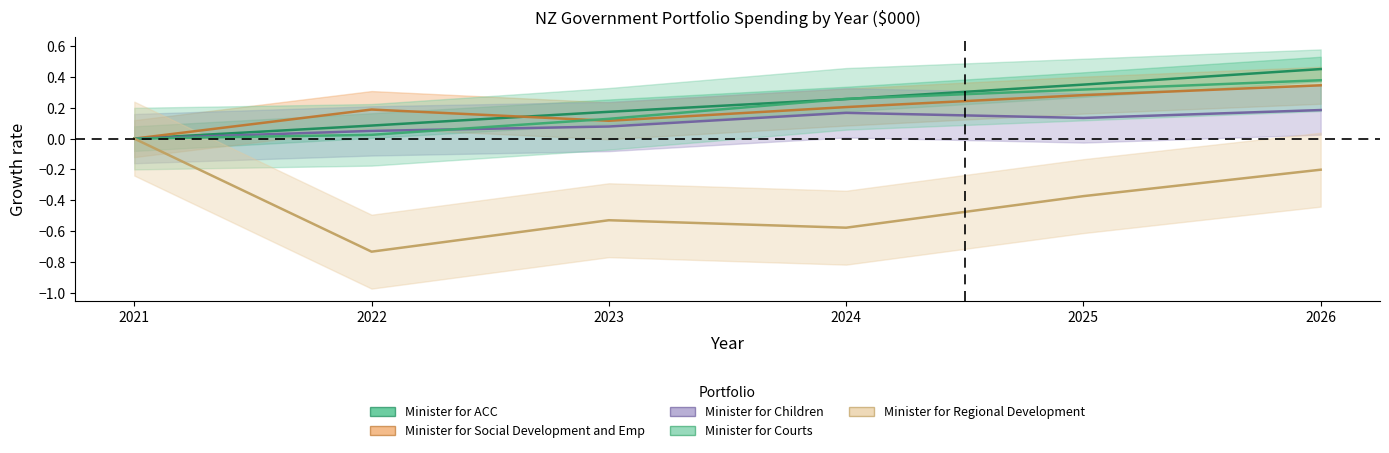

True or false: Minister for Children and Minister for ACC intersect in this chart.

False